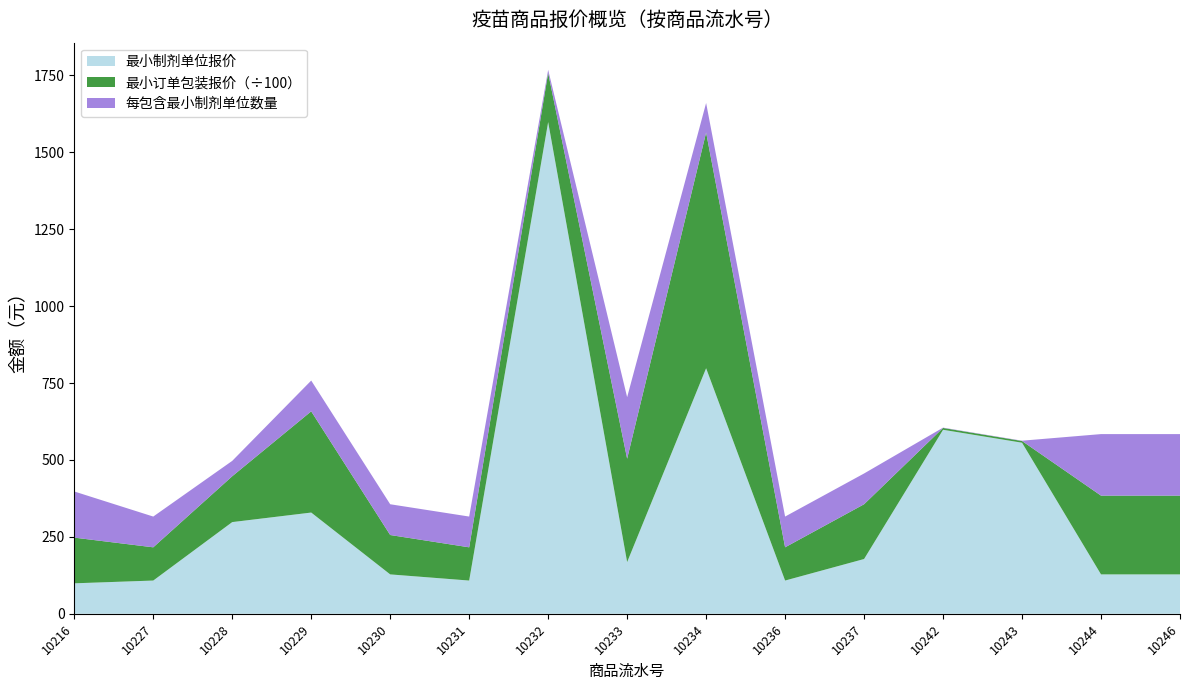

Reading right to left, what are all the values shown in this chart?

最小制剂单位报价: 128	128	556	598	178	108	798	168	1598	108	128	329	298	108	99
最小订单包装报价: 25600	25600	556	598	17800	10800	76608	33600	15980	10800	12800	32900	14900	10800	14850
每最小订单包装含最小制剂单位的数量: 200	200	1	1	100	100	96	200	10	100	100	100	50	100	150